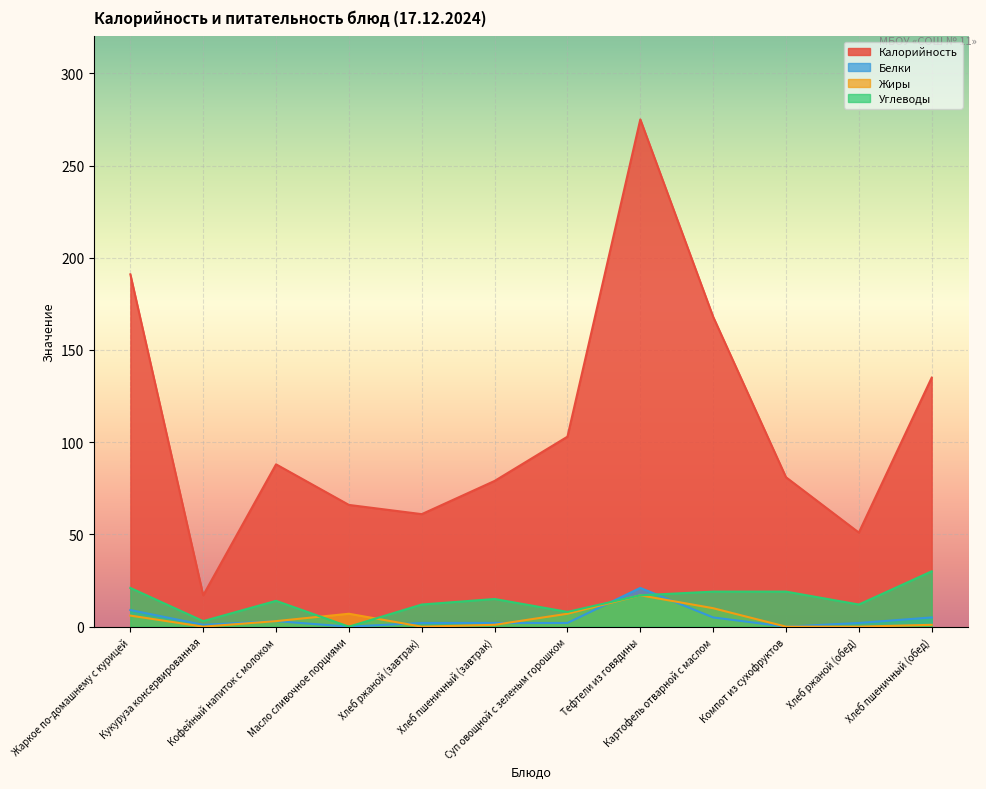

Is it true that Калорийность equals 61 at Хлеб ржаной (завтрак)?

True